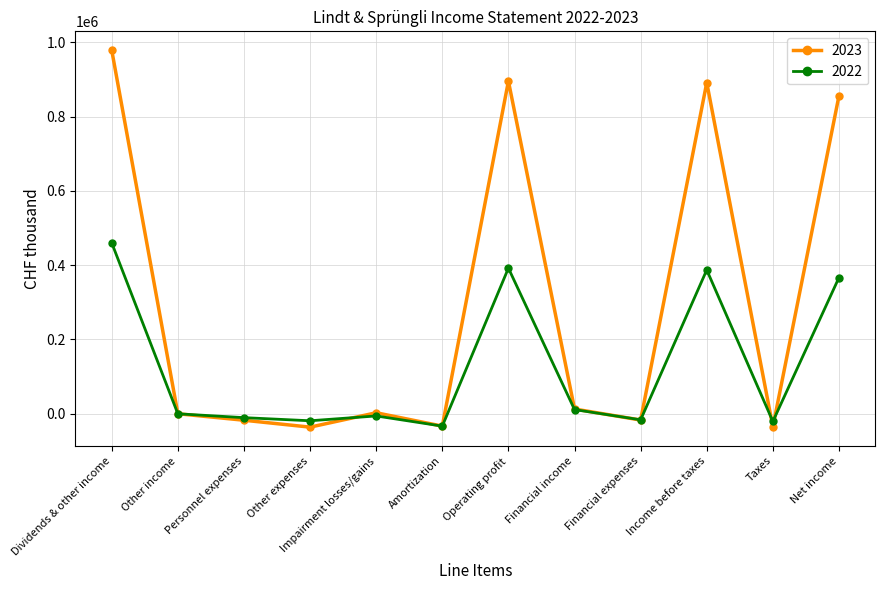

Where does the 2023 series first go above 2821?

Dividends & other income